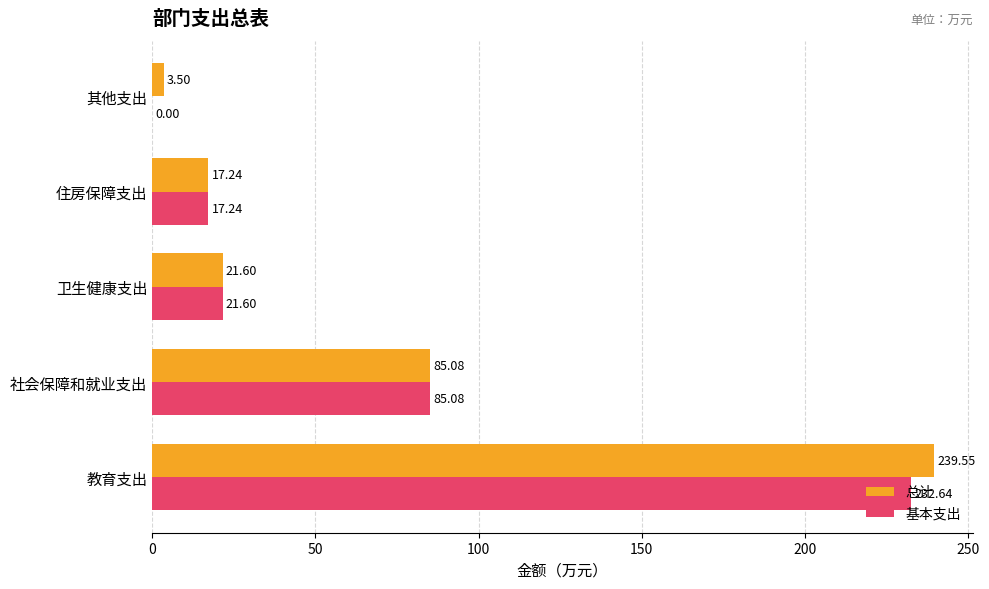

At which label does 总计 reach its peak?

教育支出